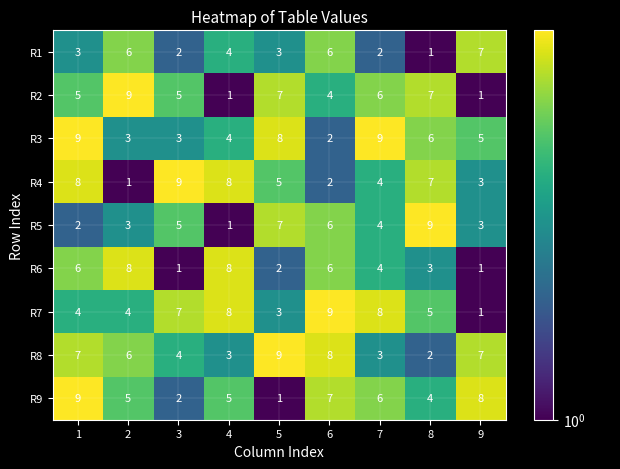

What is the sum of all R2 values?

45